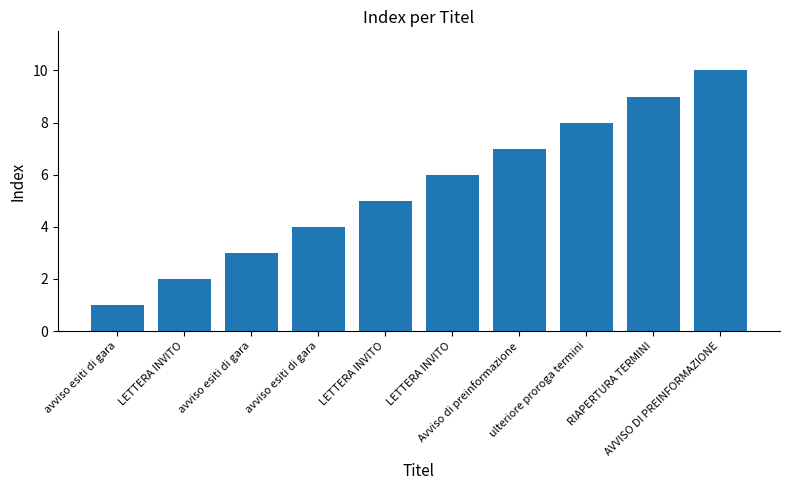

Are the bars grouped side by side (vs. stacked)?

No